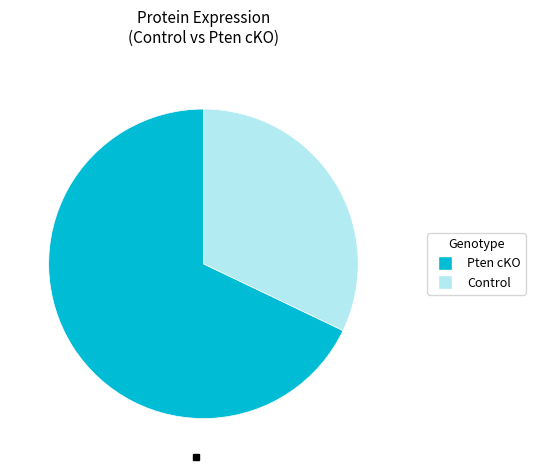

Is there any slice that represents more than half of the pie?

Yes